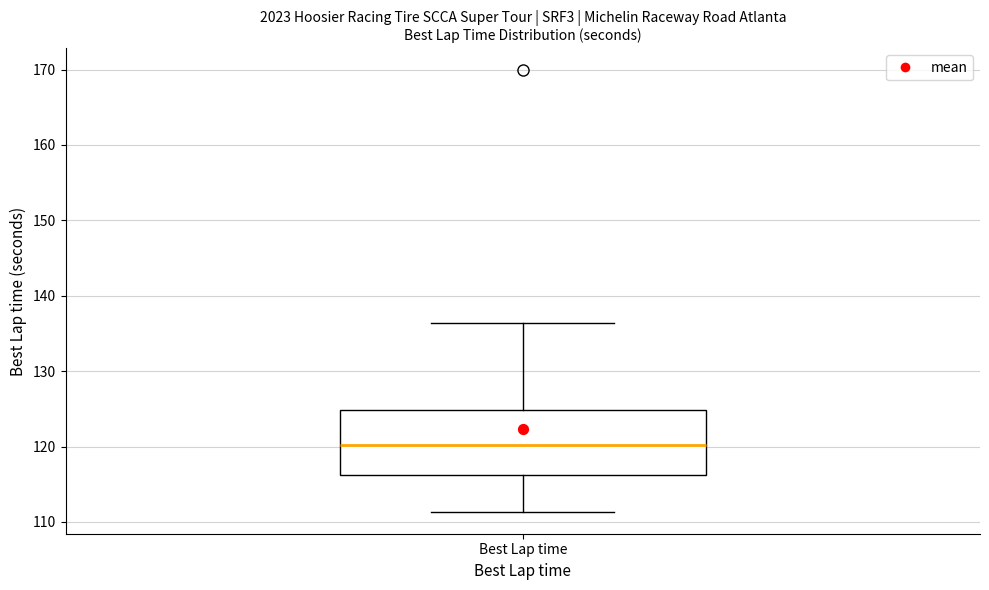

Read this box plot against the y-axis: the position of the median line, the range covered by the box, and the ends of both whiskers. The values are not printed on the chart, so give them approximately, as read against the axis.

median 120, box 116 to 125, whiskers 111 to 136